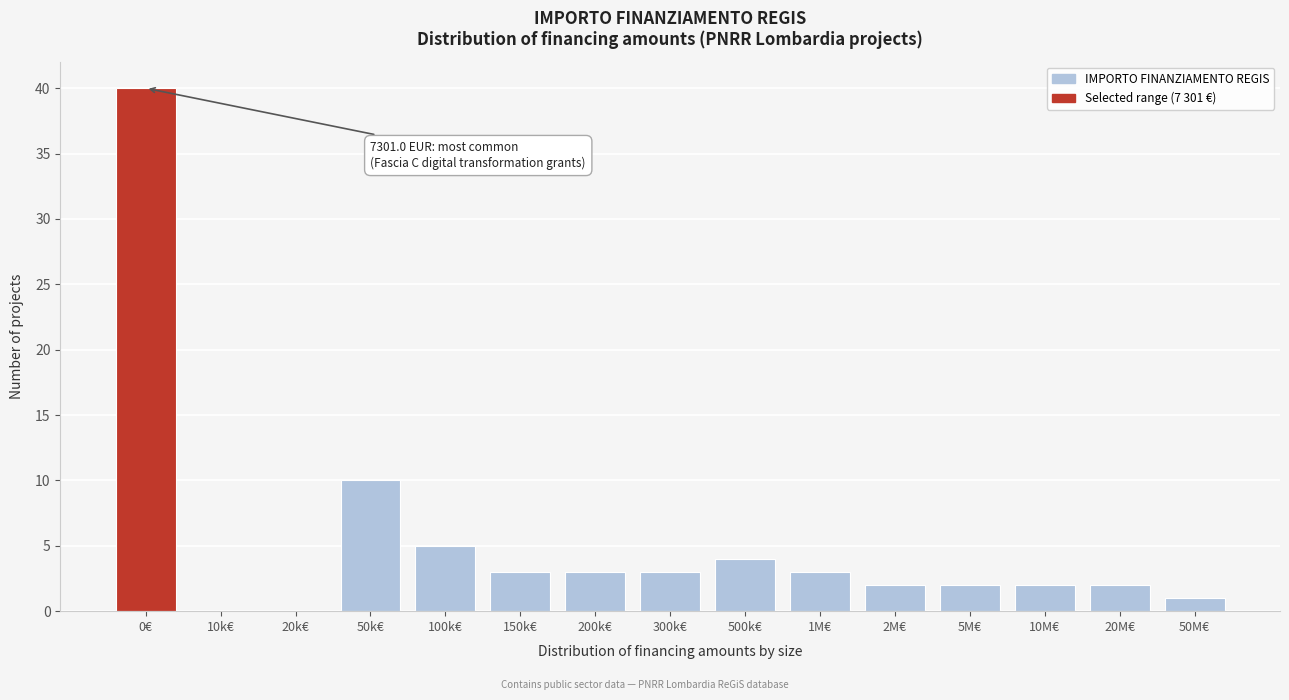

Reading left to right, extract all data points from this chart.

0€=40	10k€=0	20k€=0	50k€=10	100k€=5	150k€=3	200k€=3	300k€=3	500k€=4	1M€=3	2M€=2	5M€=2	10M€=2	20M€=2	50M€=1